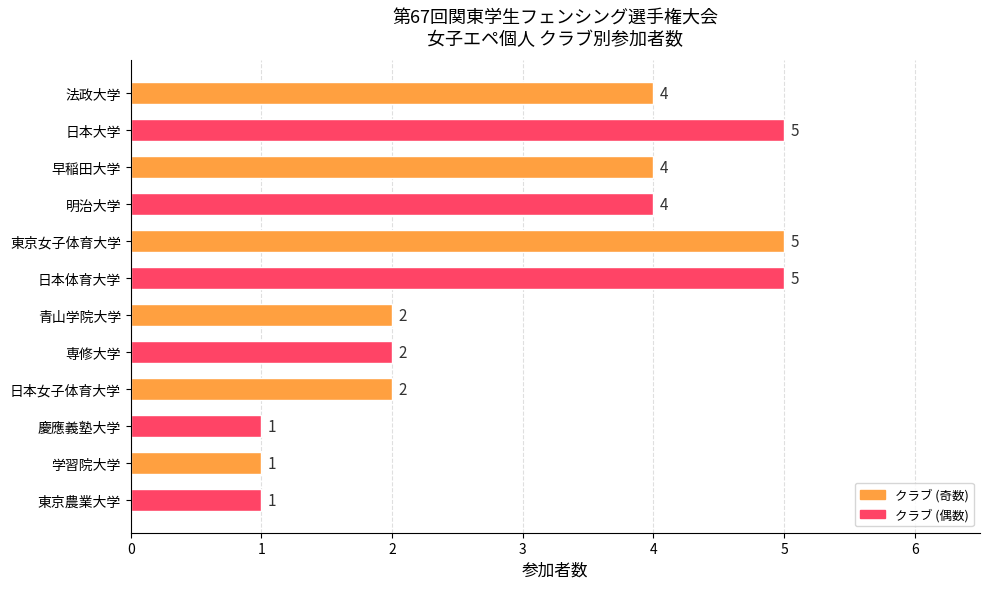

Count the number of data series in this chart.

1